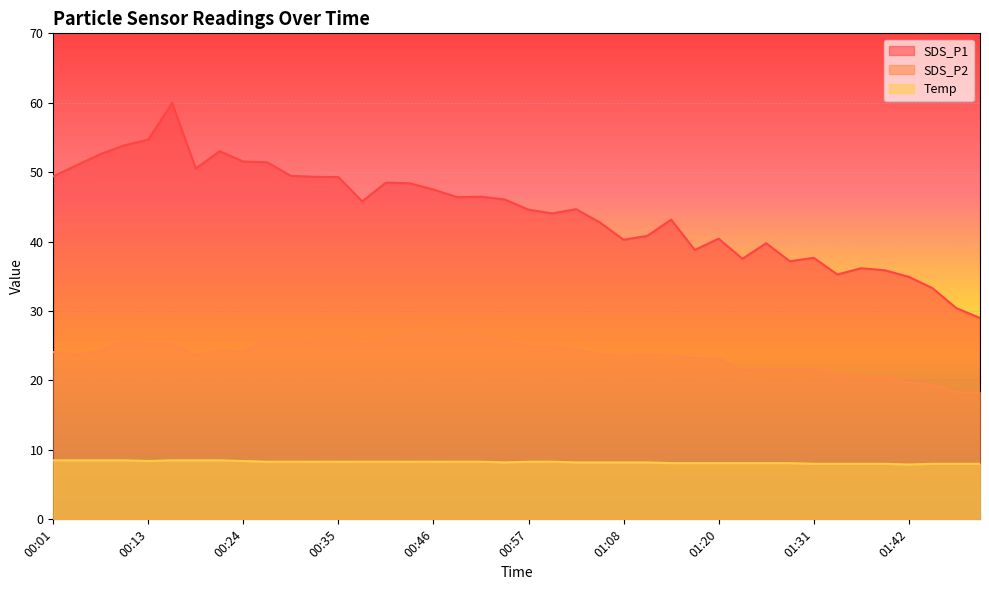

At which category is the sum across all series the highest?

00:15